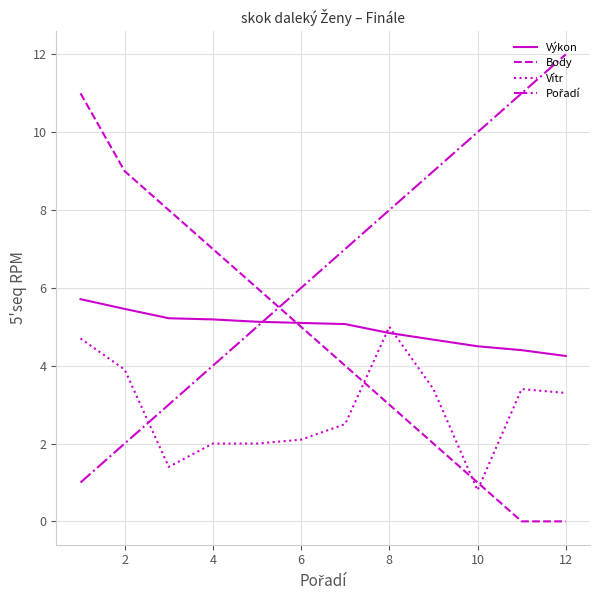

True or false: Body and Vítr cross at least once.

True